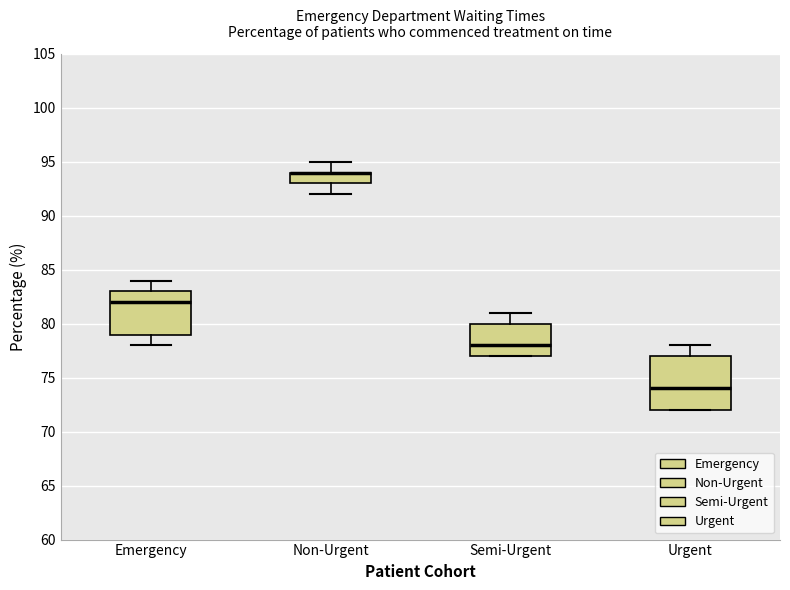

Reading left to right, read every box against the y-axis: the position of its median line, the range the box covers, and the ends of its whiskers. The values are not printed on the chart, so give them approximately, as read against the axis.

Emergency: median 82, box 79 to 83, whiskers 78 to 84
Non-Urgent: median 94 (drawn on the box's upper edge), box 93 to 94, whiskers 92 to 95
Semi-Urgent: median 78, box 77 to 80, whiskers 77 to 81
Urgent: median 74, box 72 to 77, whiskers 72 to 78